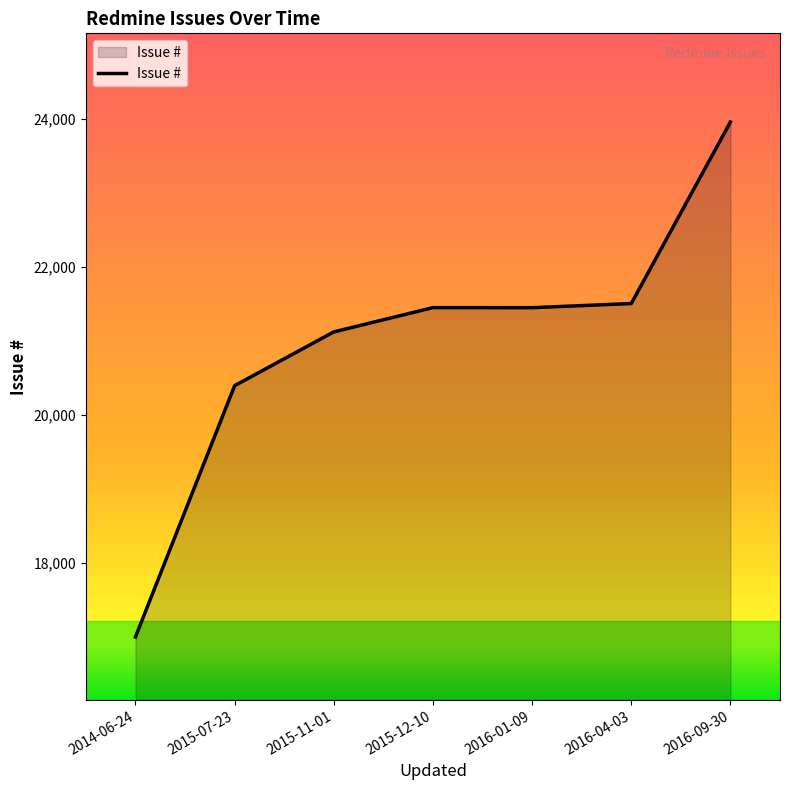

True or false: the data has more than 1 interior local peaks.

False